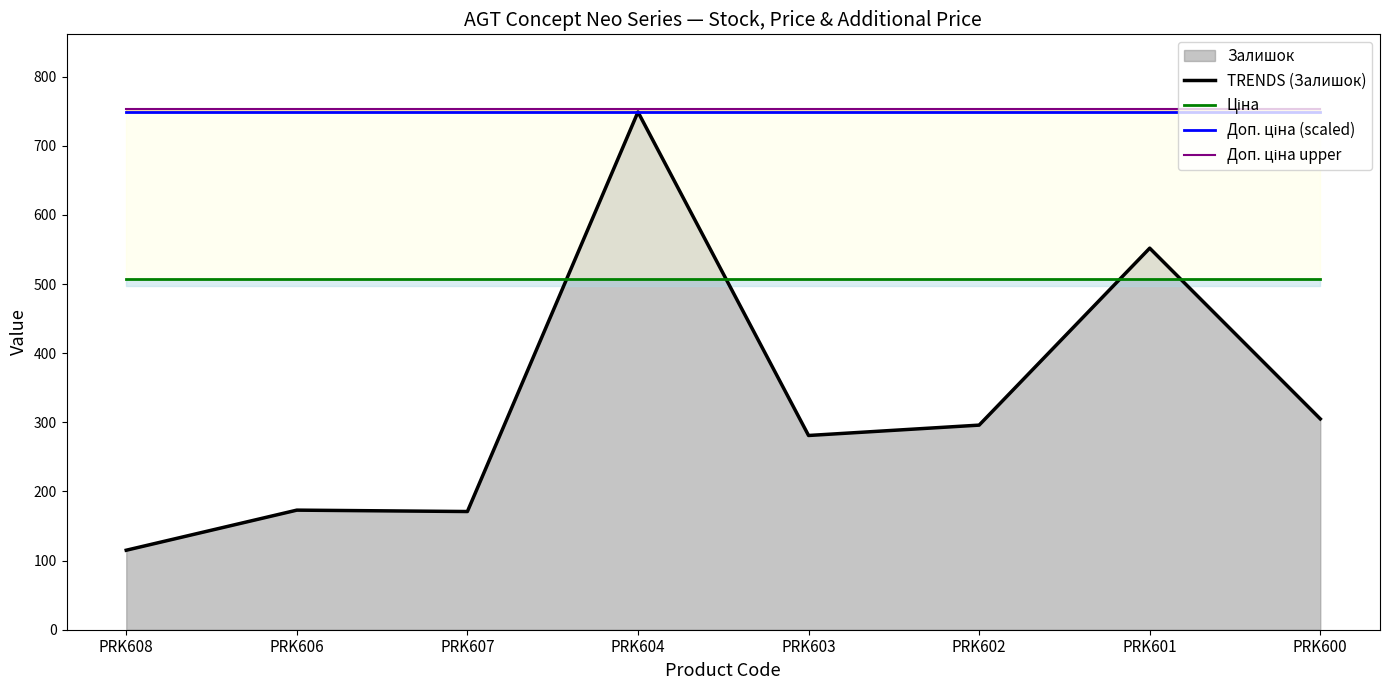

At how many categories does at least one series exceed 448?

8